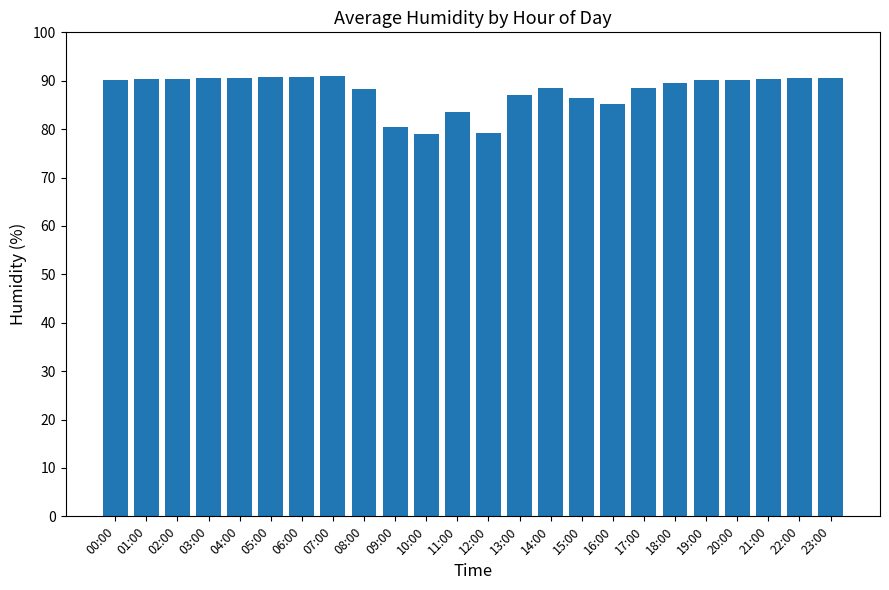

Count the number of categories in the chart.

24